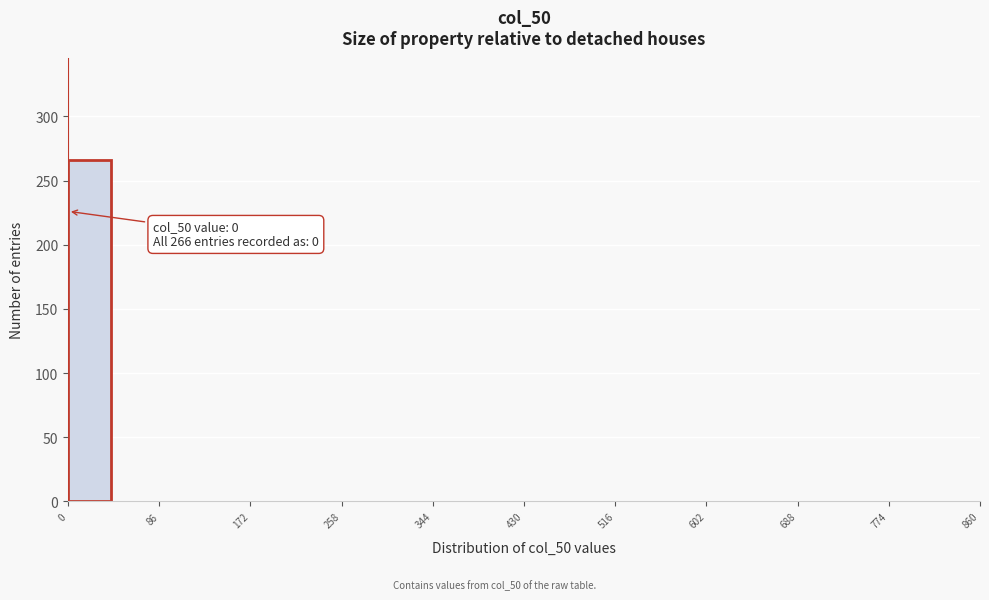

Over which range of the x-axis is the bar tallest?

0 to 43